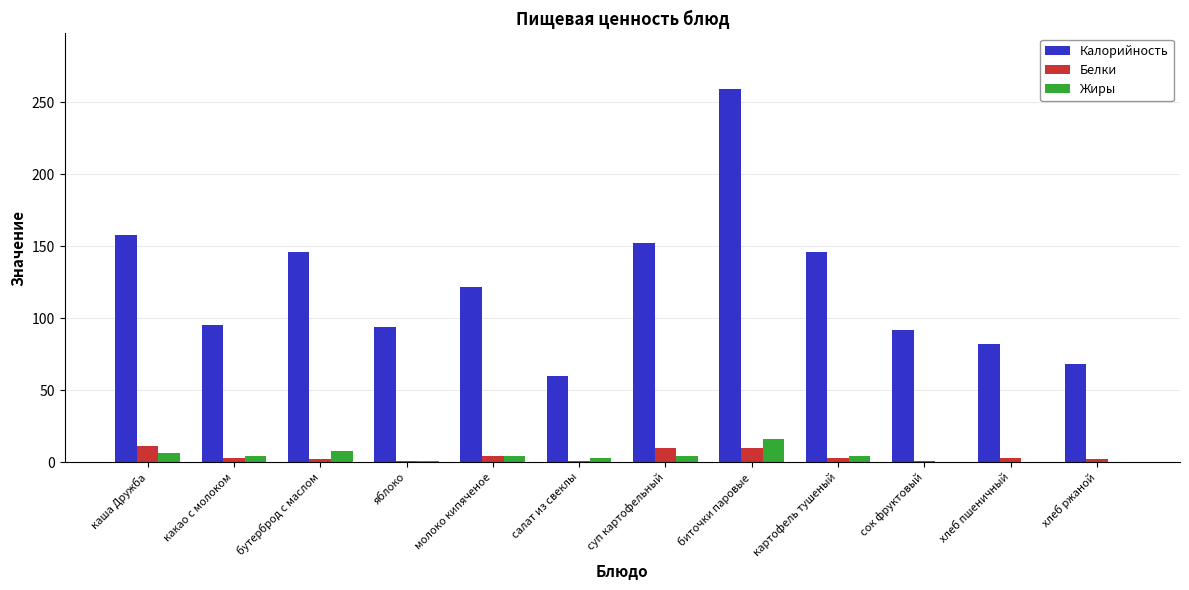

Which series changed the most between биточки паровые and хлеб пшеничный?

Калорийность